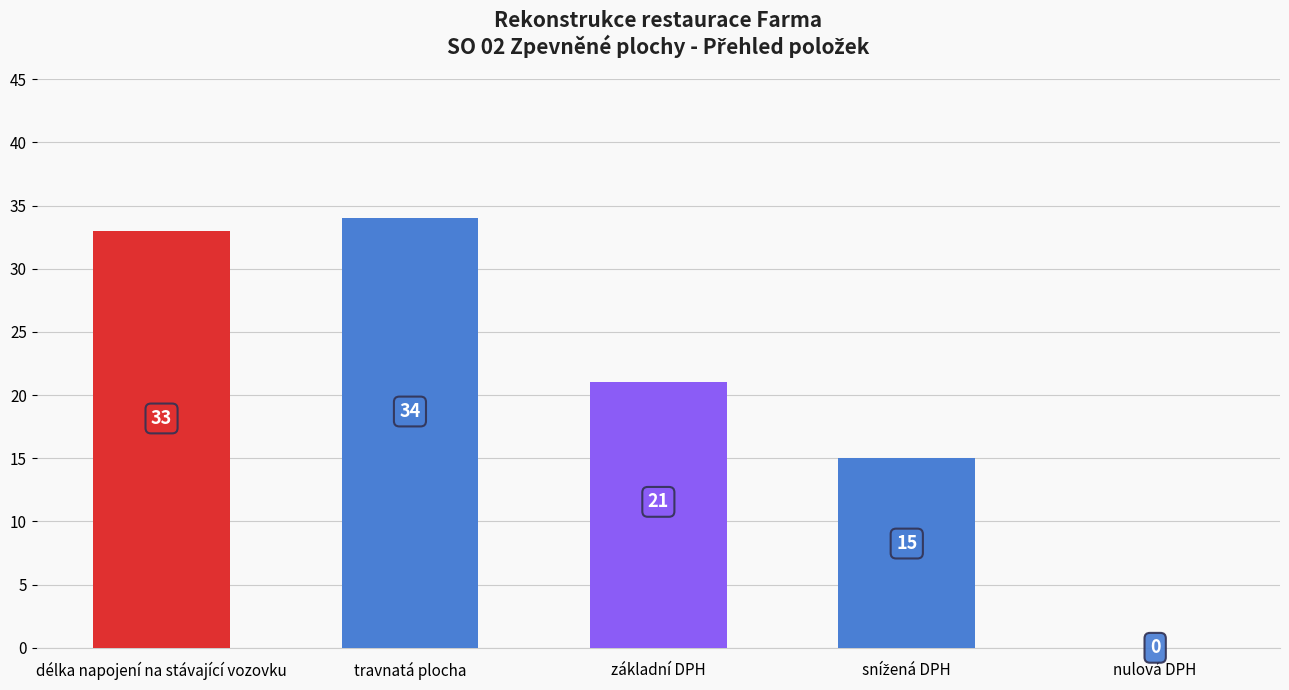

Where does the data first go above 21?

délka napojení na stávající vozovku